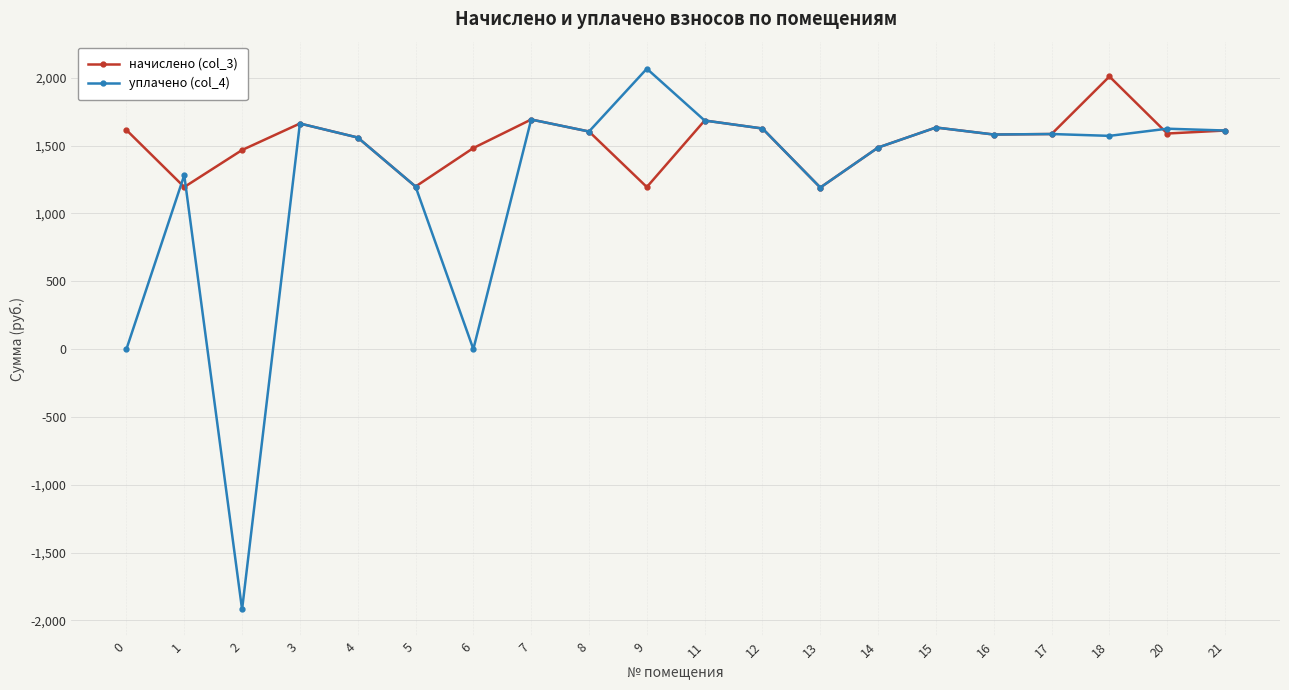

True or false: уплачено (col_4) has more than 2 points higher than both neighbors.

True